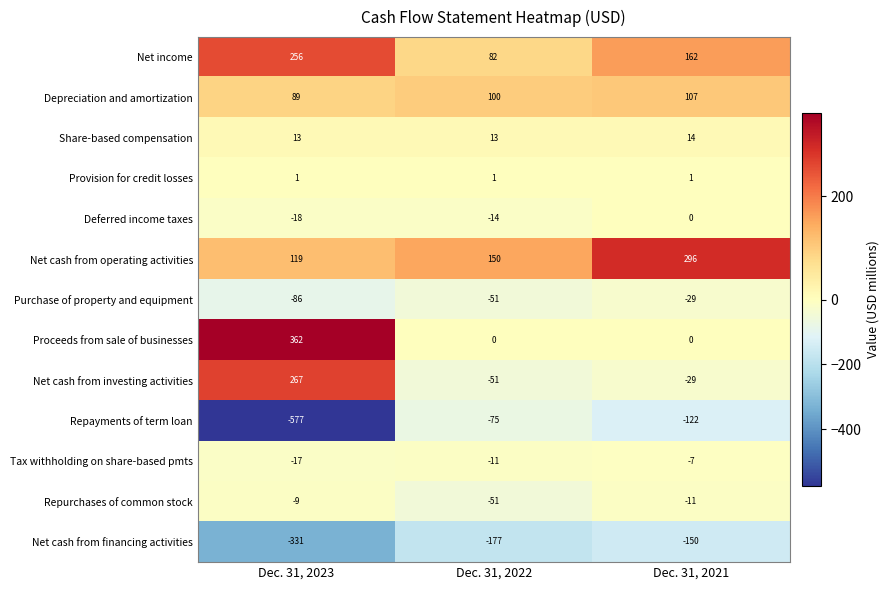

Which series has the widest spread of values?

Repayments of term loan